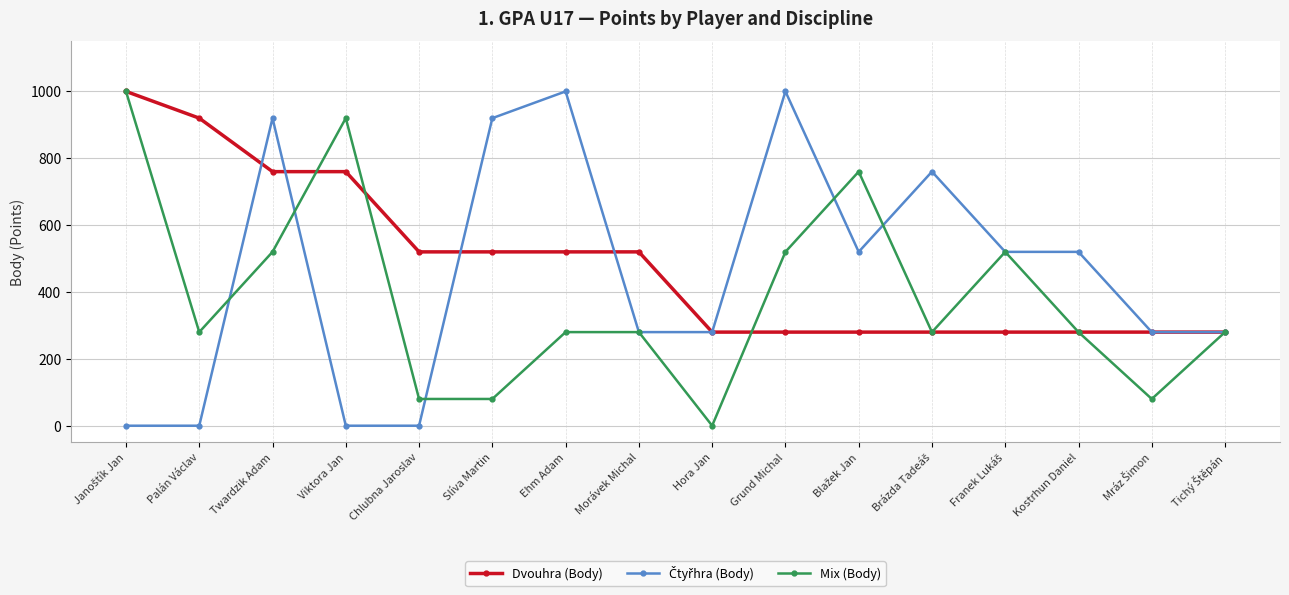

What is the maximum value shown in the chart?

1000